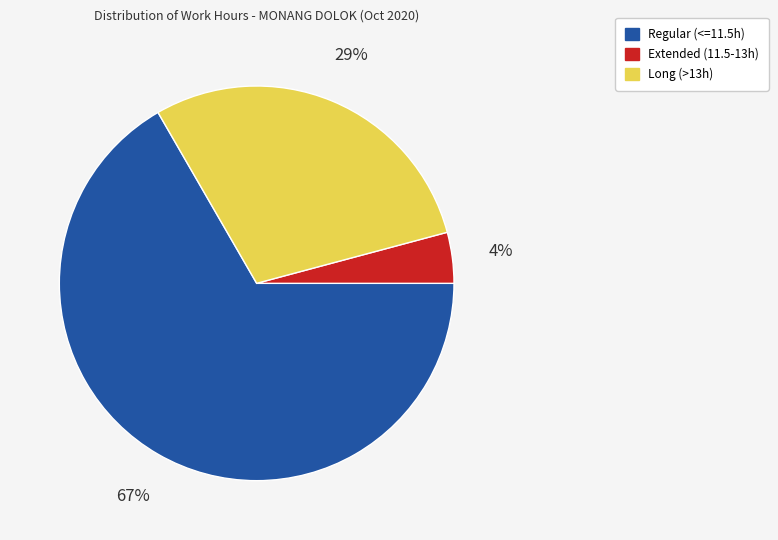

What percentage is the Extended (11.5-13h) slice, to the nearest percent?

4%